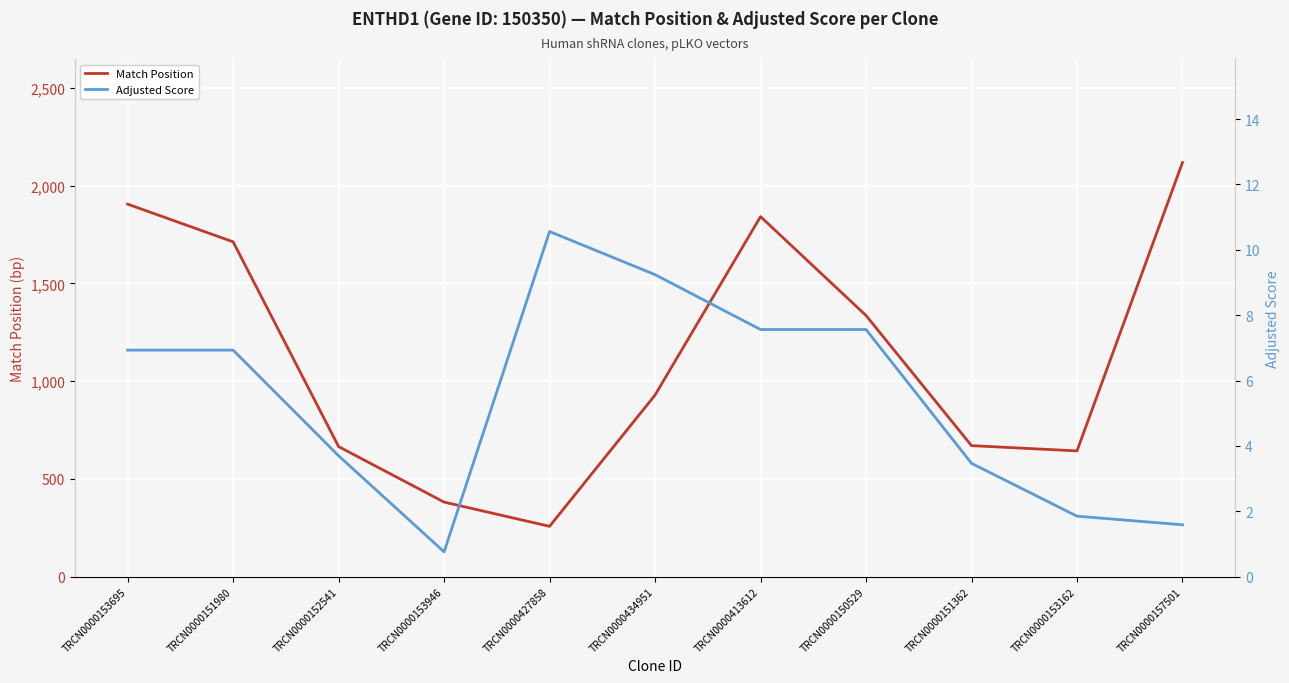

True or false: Adjusted Score and Match Position cross at least once.

False